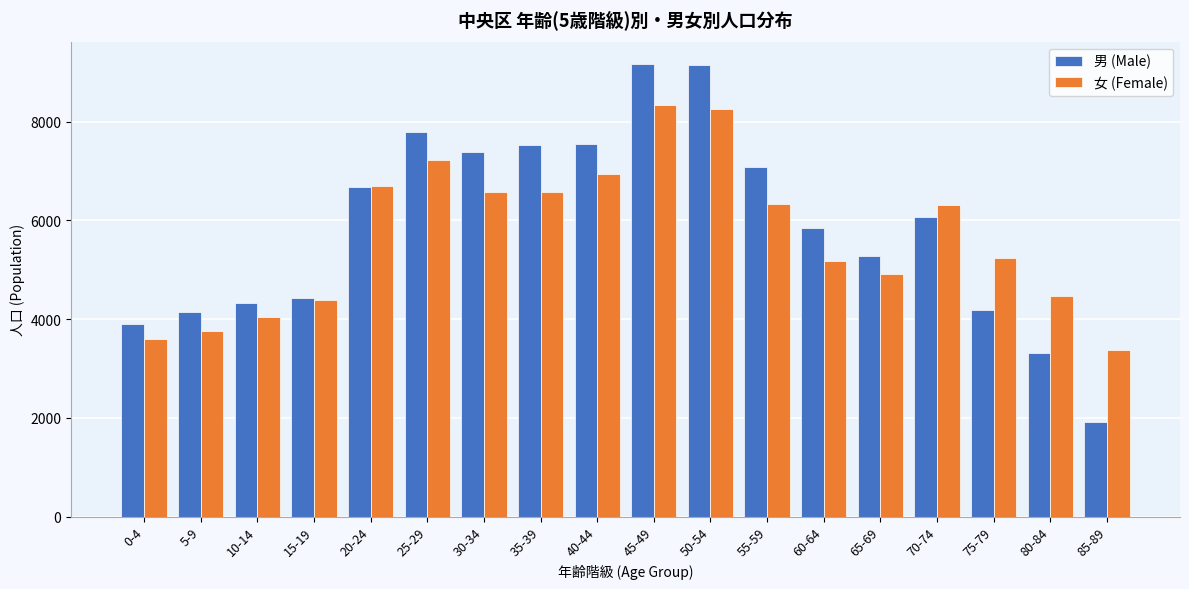

The value of 男 (Male) at 20-24 is 6671. True or false?

True